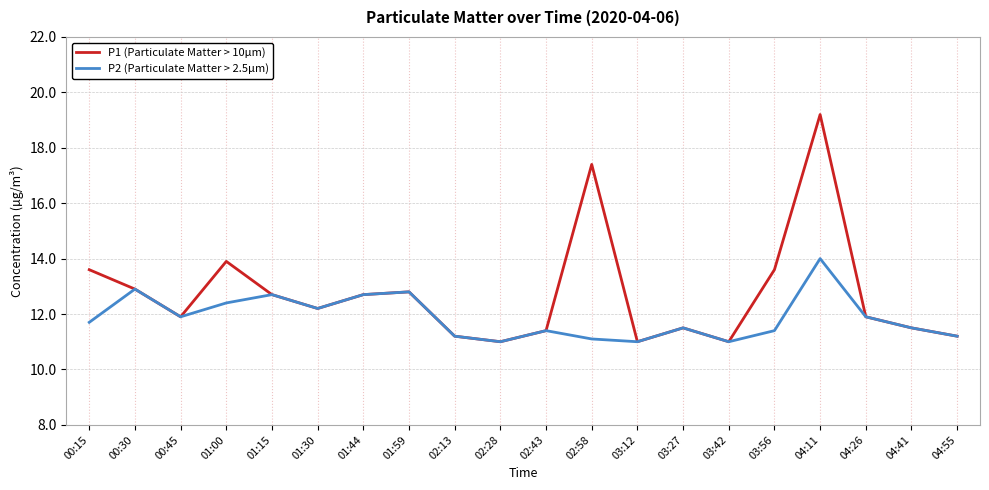

Is the value of P2 (Particulate Matter > 2.5µm) at 01:30 greater than the value of P1 (Particulate Matter > 10µm) at 04:26?

Yes